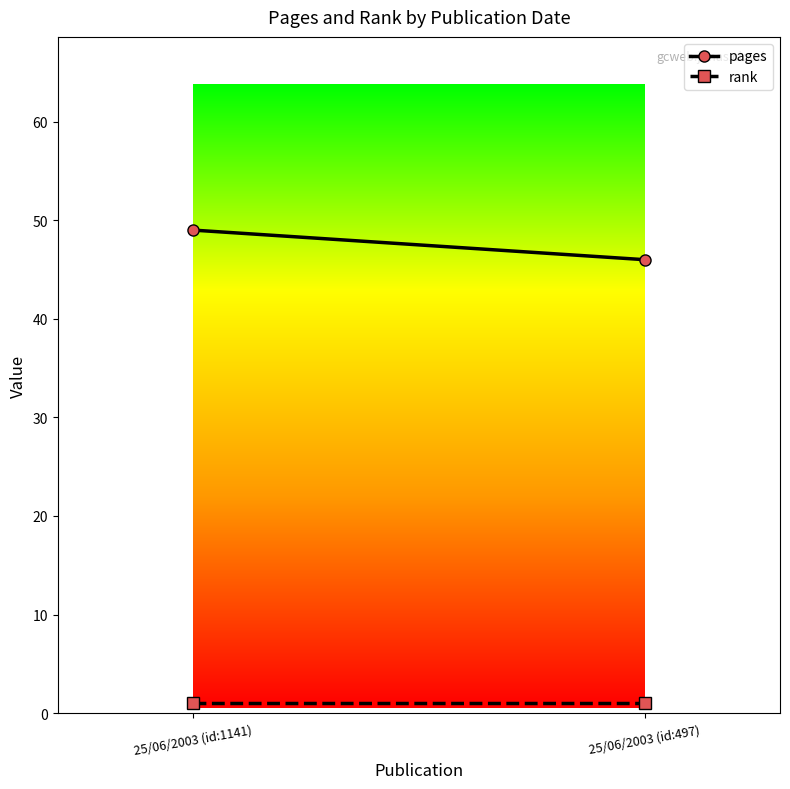

How many data points does each series have?

2